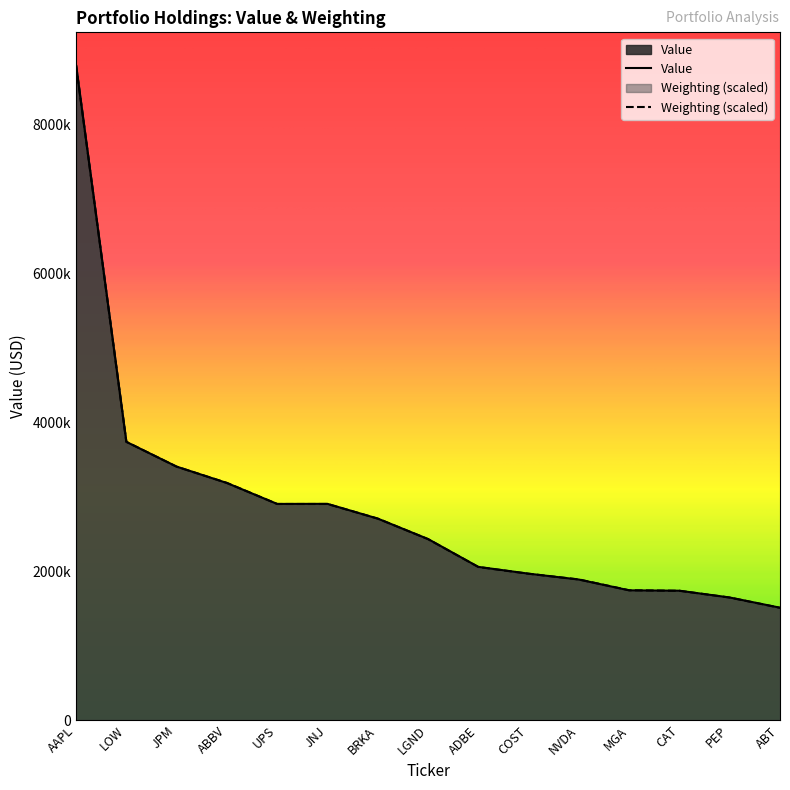

True or false: Value has a value of 2643178.2 at MGA.

False